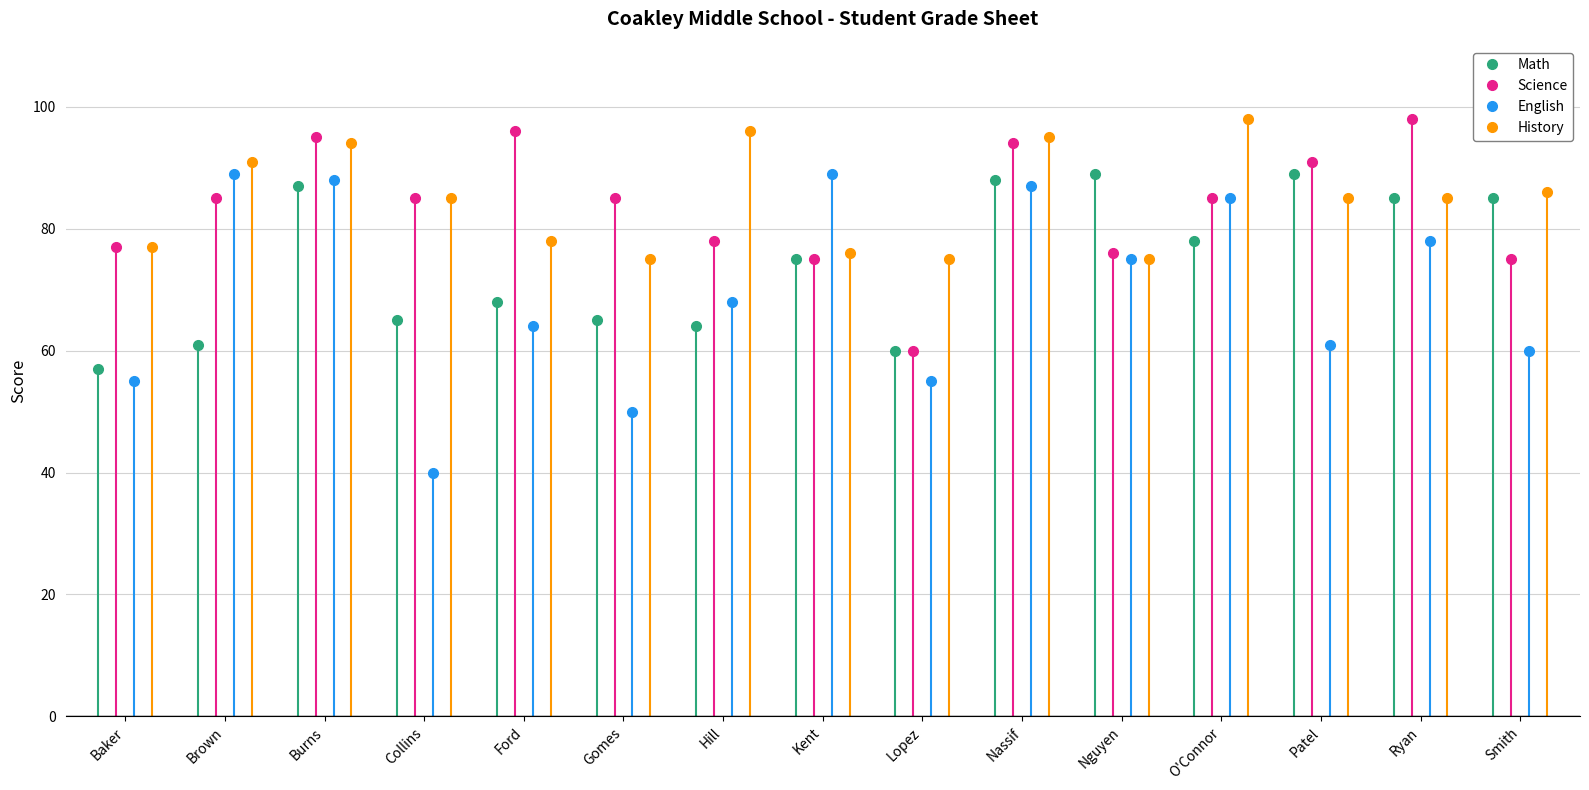

What is the lowest value of the History series?

75